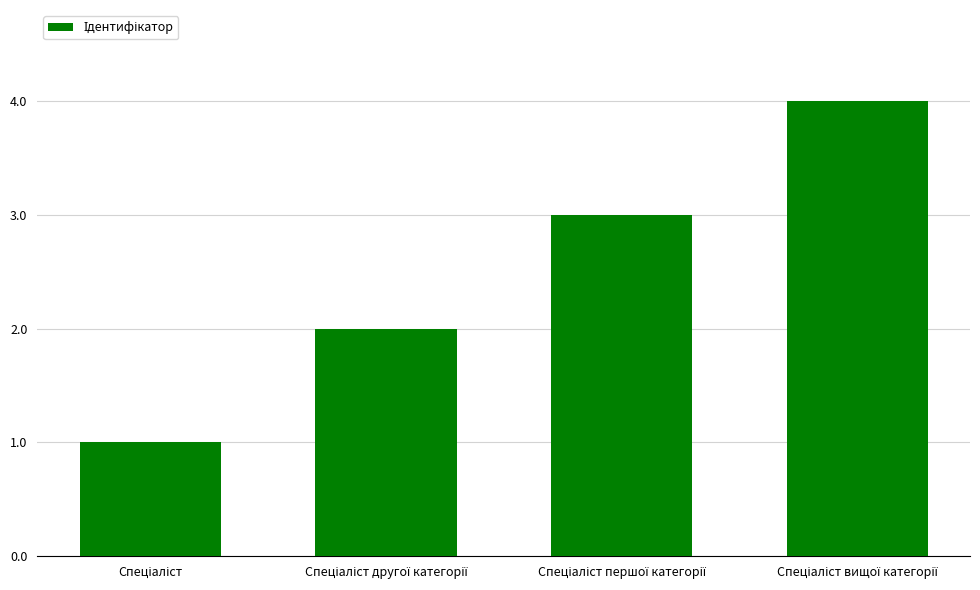

What is the greatest value displayed?

4